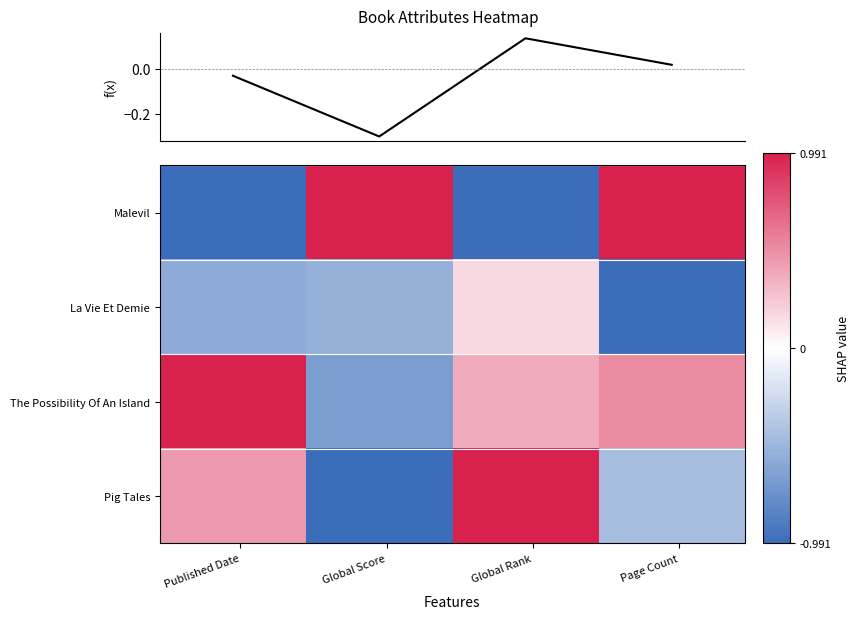

What is the difference between the maximum and minimum values in the La Vie Et Demie series?

1.2